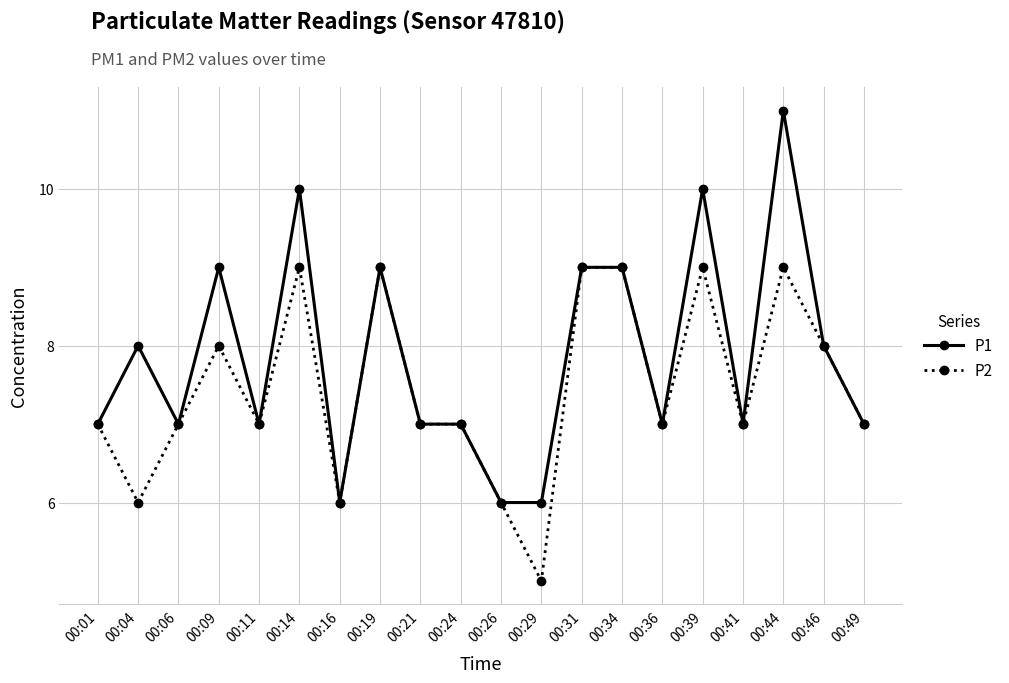

How many distinct data groups are displayed?

2